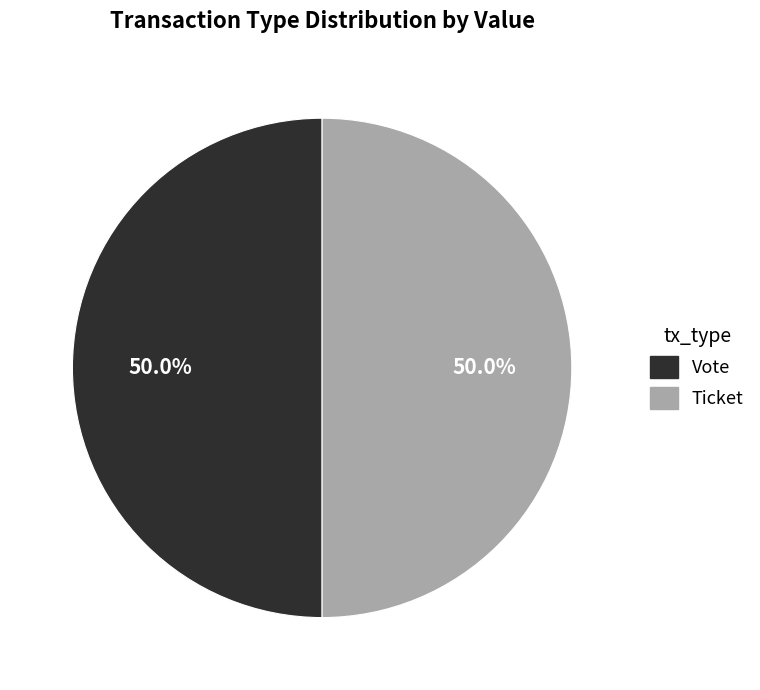

How many segments does this pie chart have?

2